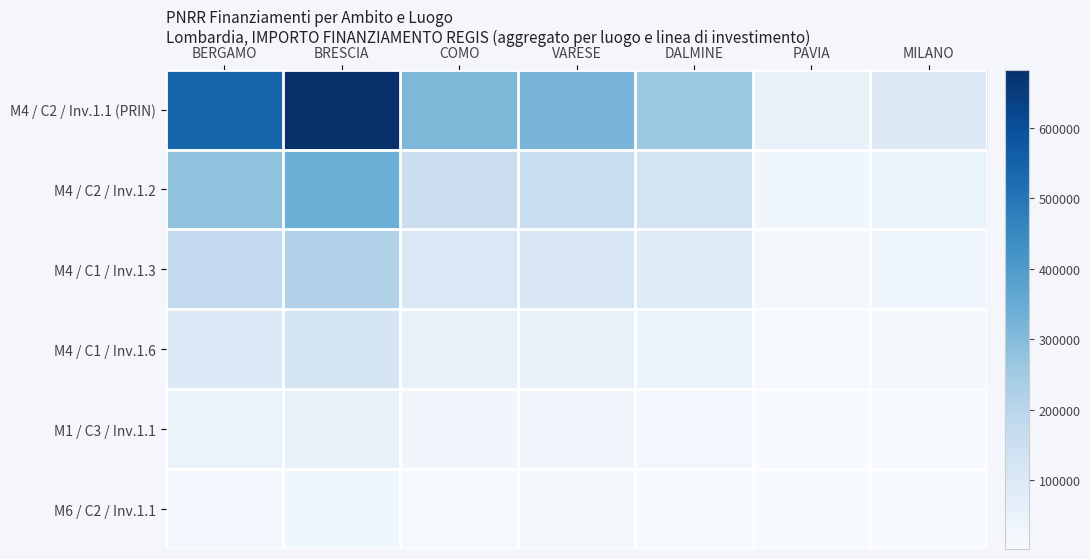

Which series has the largest total across all categories?

M4 / C2 / Inv.1.1 (PRIN)